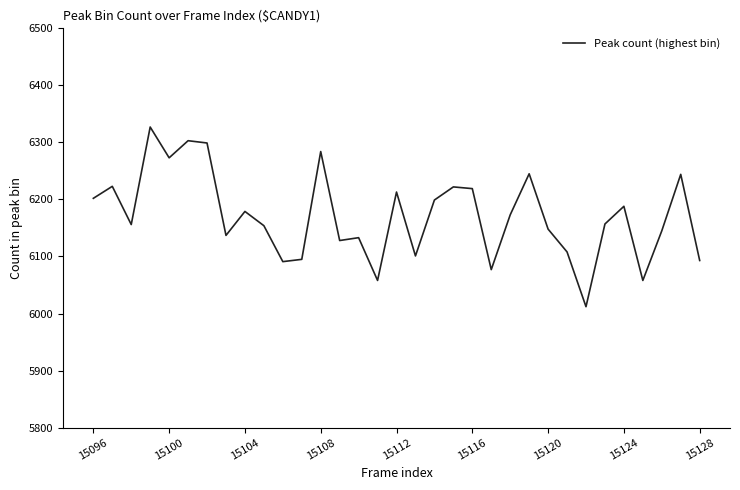

What is the minimum value shown in the chart?

6012